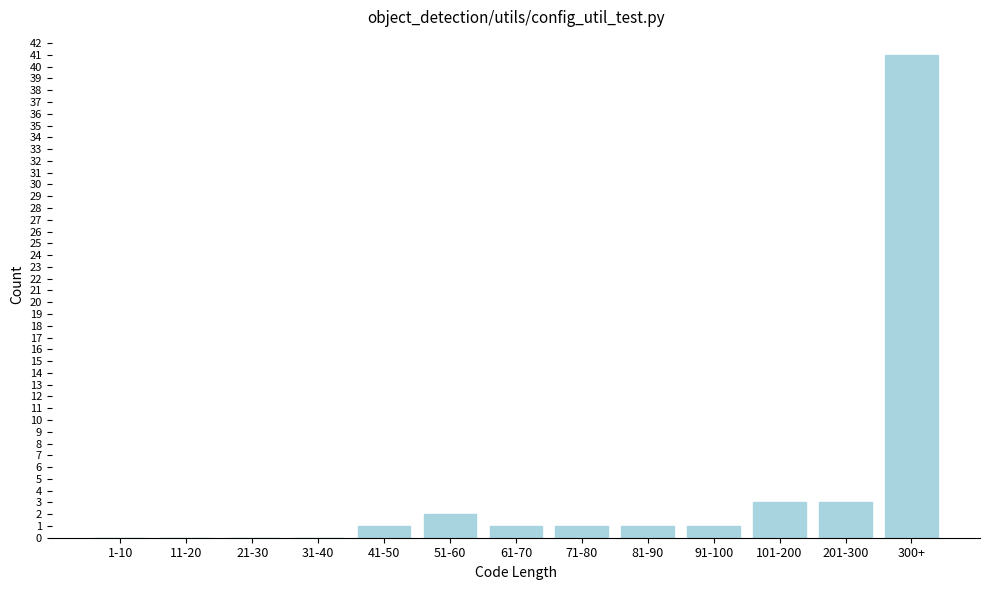

Reading right to left, extract all data points from this chart.

300+=41	201-300=3	101-200=3	91-100=1	81-90=1	71-80=1	61-70=1	51-60=2	41-50=1	31-40=0	21-30=0	11-20=0	1-10=0